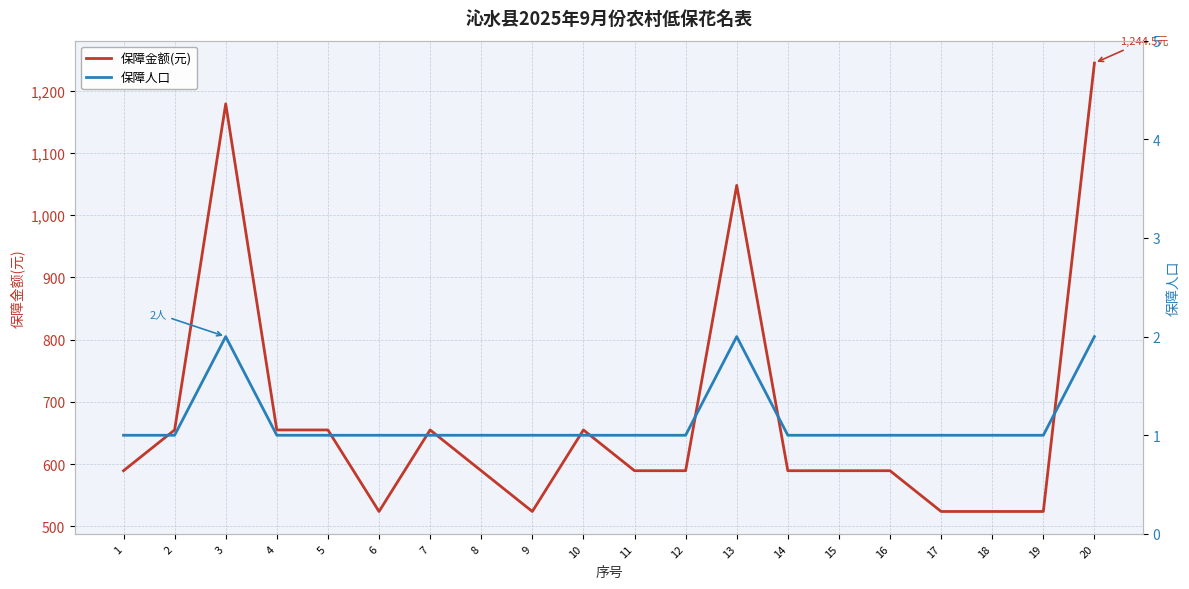

The value of 保障金额(元) at 16 is 589.5. True or false?

True